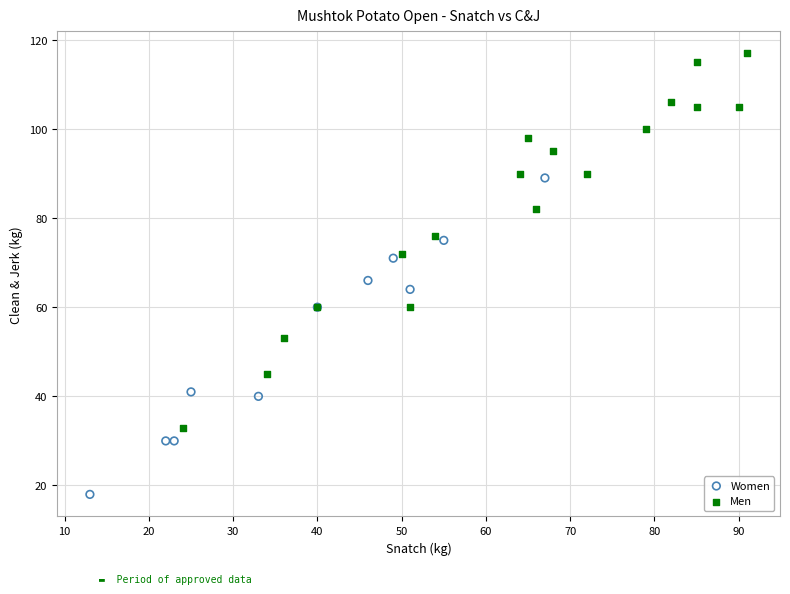

What are all the series names shown in the legend?

Women, Men